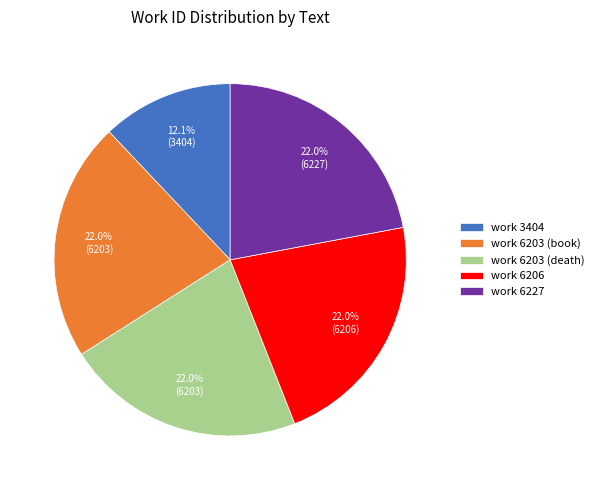

Approximately how many times larger is the value at work 6227 compared to work 6203 (book)?

1.0